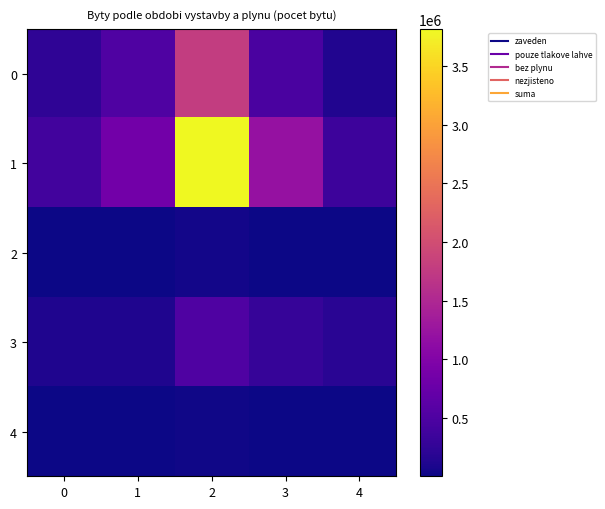

Which series has the widest spread of values?

1